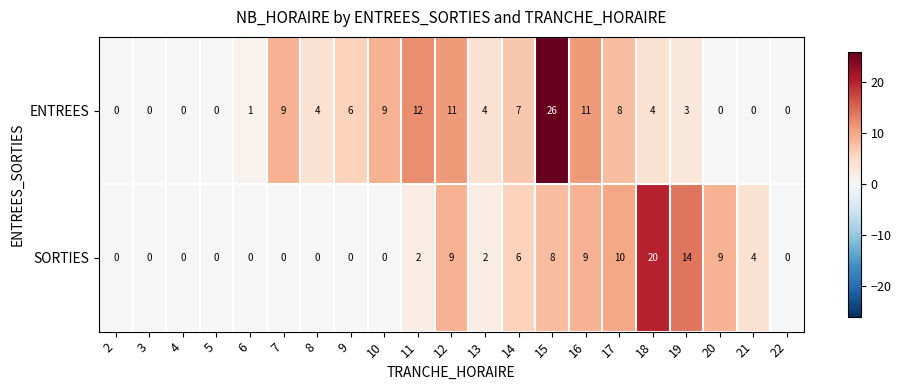

Count the number of categories in the chart.

21